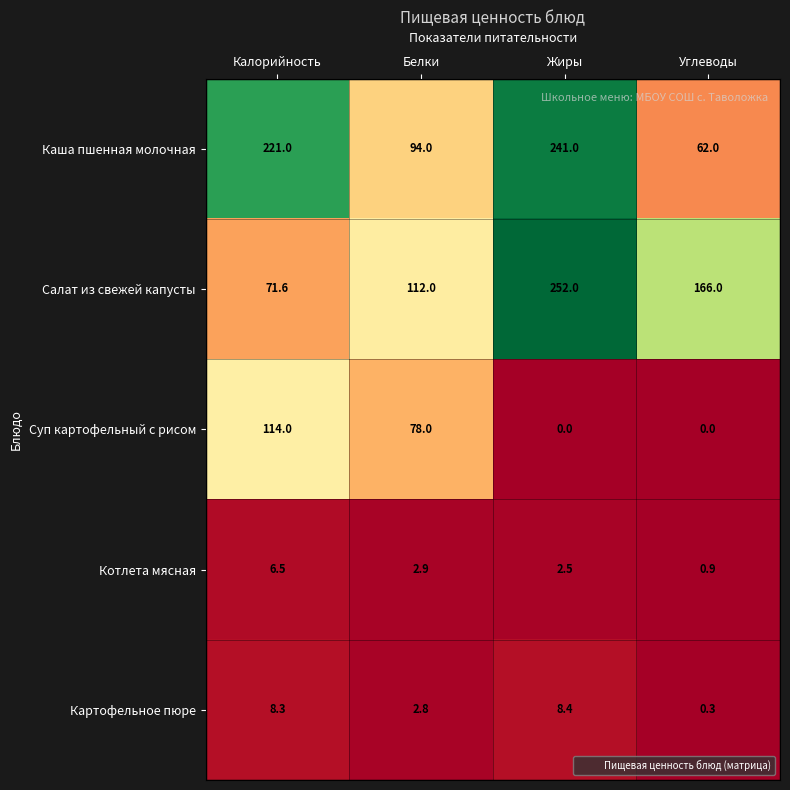

Between Белки and Углеводы, which series saw the biggest shift?

Суп картофельный с рисом